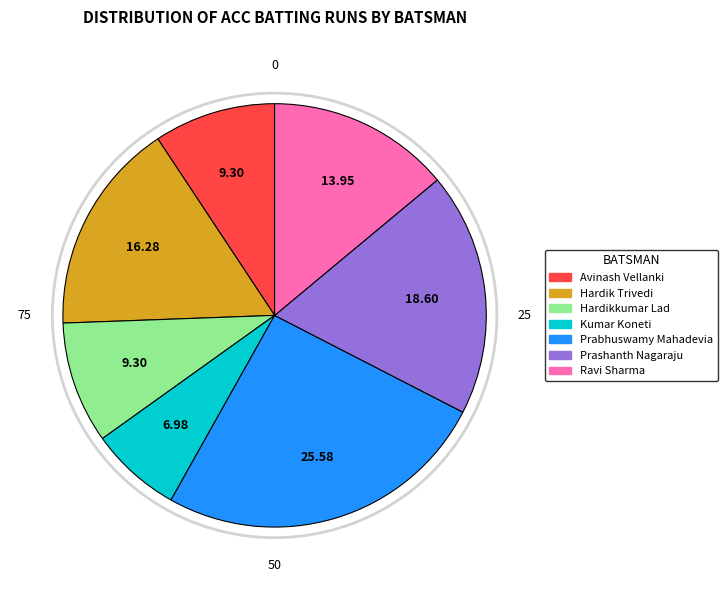

Is there any slice that represents more than half of the pie?

No